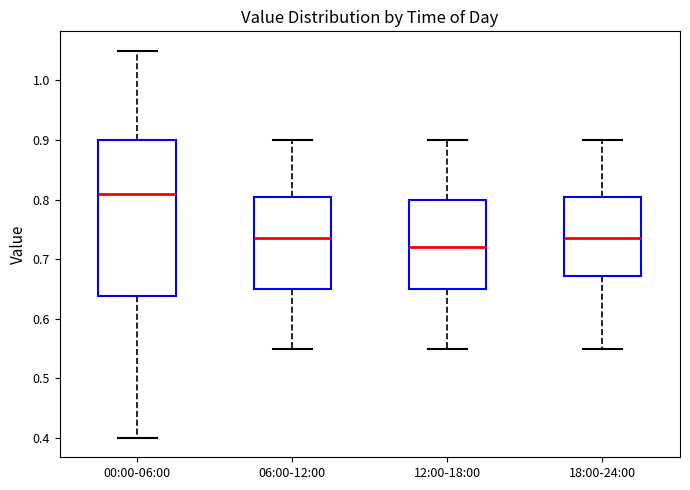

Which box's median line is the highest?

00:00-06:00